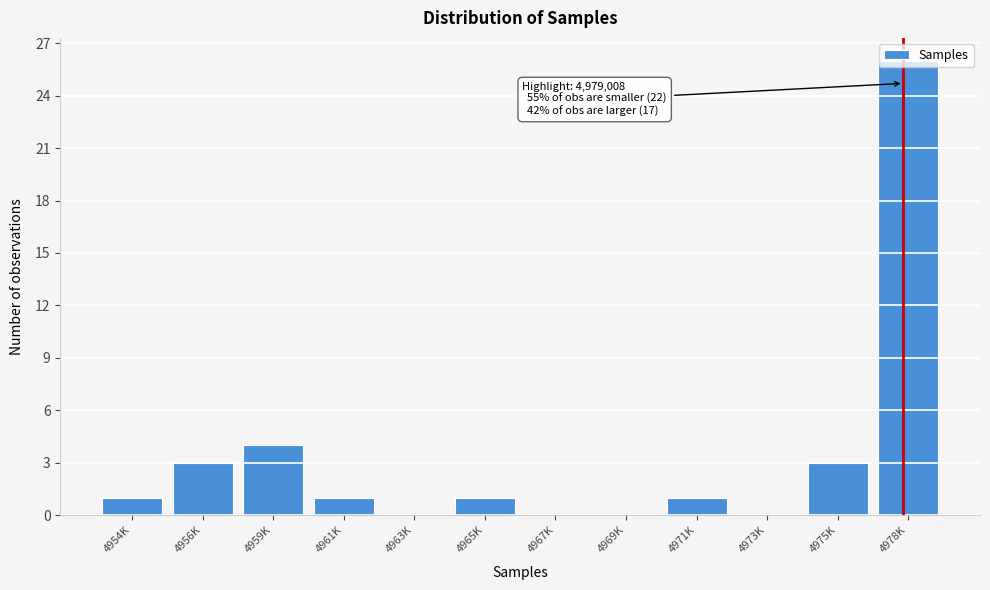

Which has a higher value, 4969K or 4965K?

4965K